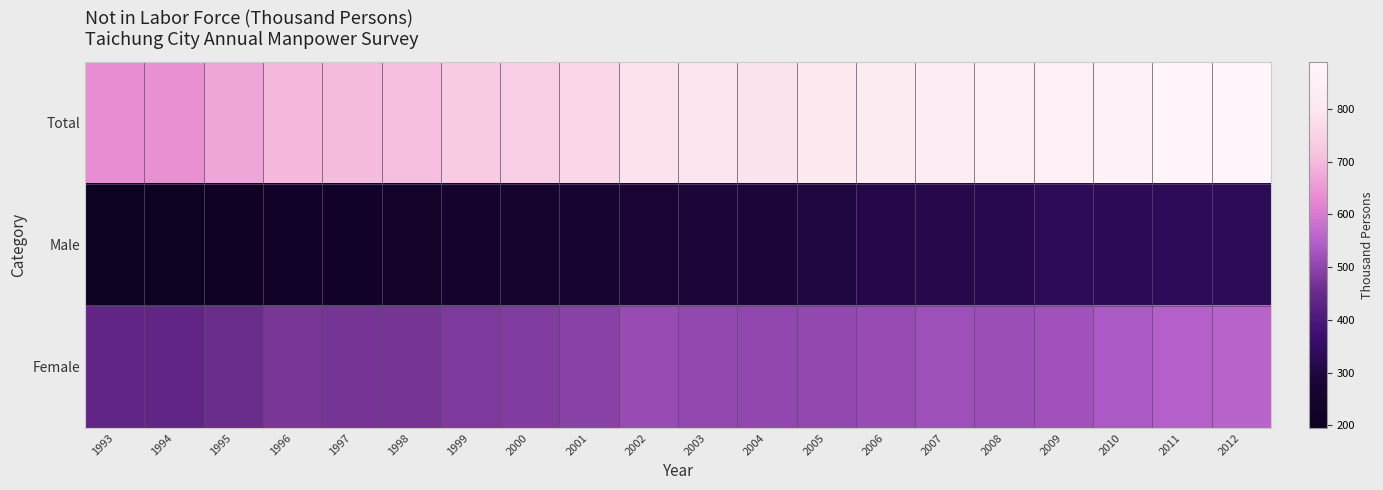

Rank the series at 1999 from lowest to highest value.

Male, Female, Total